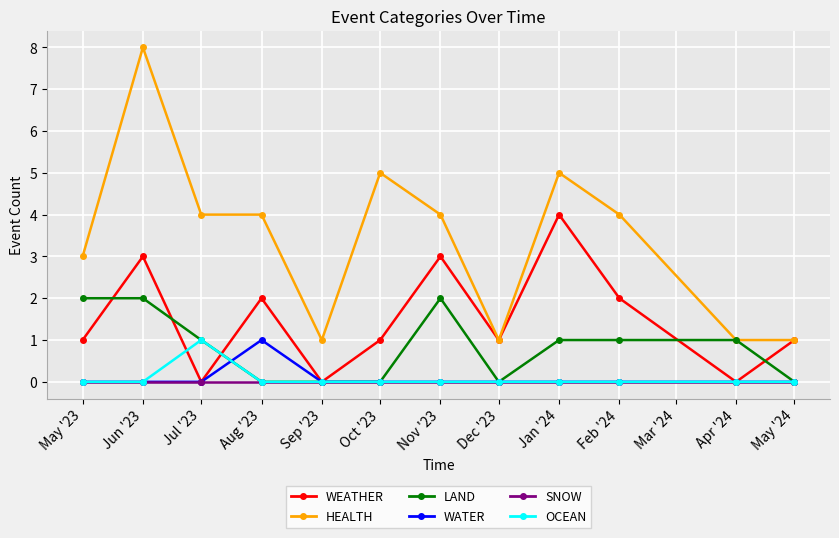

Which category has the highest value across all series?

Jun '23